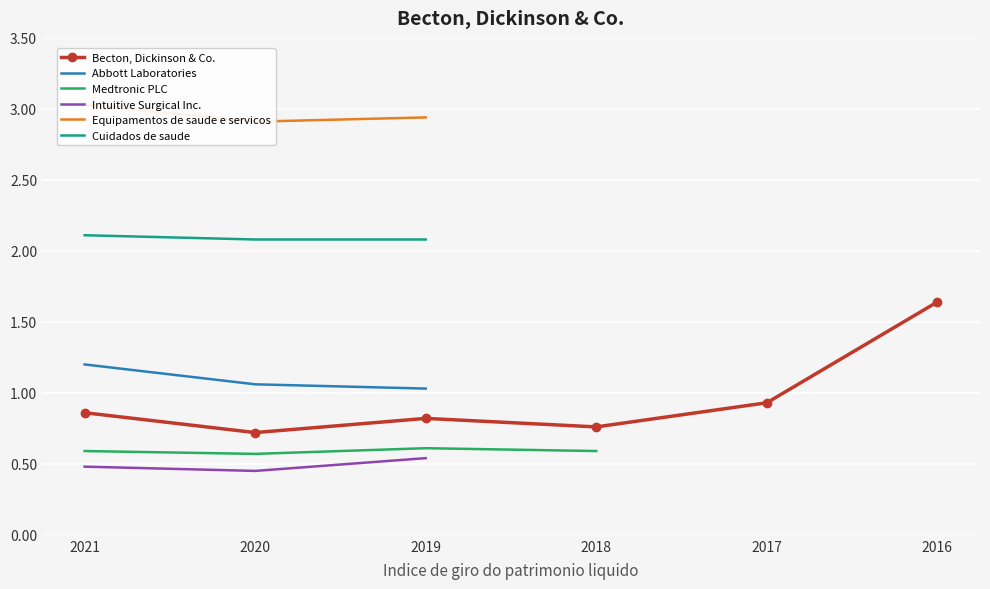

What is the maximum value for Abbott Laboratories?

1.2